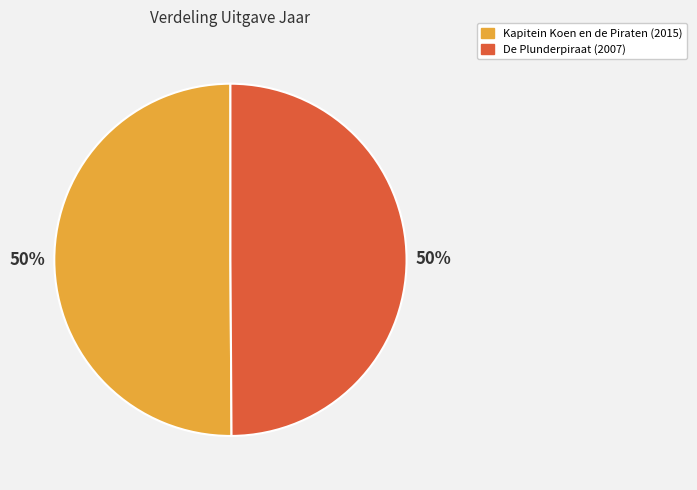

Combined, do Kapitein Koen en de Piraten and De Plunderpiraat account for over 50%?

Yes